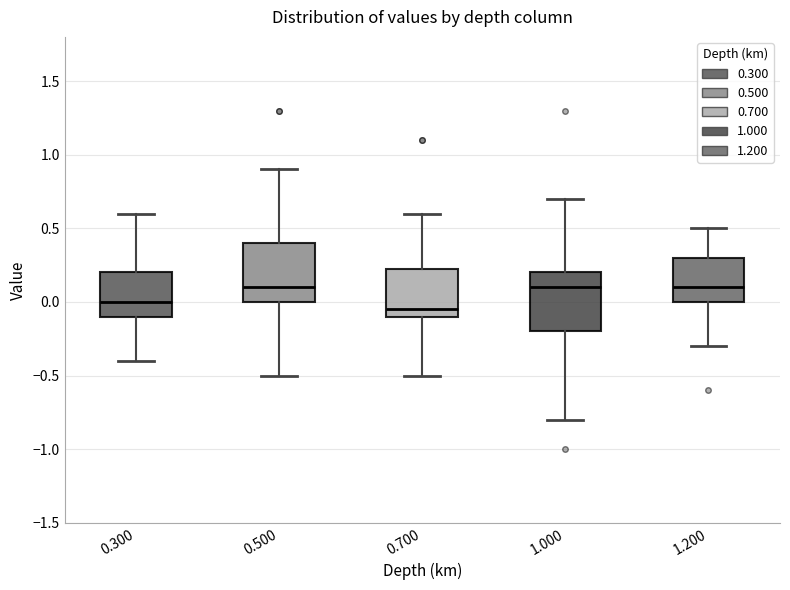

Reading left to right, transcribe this box plot: for each box, give where its median line is, the range the box spans, and where its two whiskers end, as read against the y-axis. The values are not printed on the chart, so give them approximately, as read against the axis.

0.300: median 0.00, box -0.10 to 0.20, whiskers -0.40 to 0.60
0.500: median 0.10, box 0.00 to 0.40, whiskers -0.50 to 0.90
0.700: median -0.05, box -0.10 to 0.25, whiskers -0.50 to 0.60
1.000: median 0.10, box -0.20 to 0.20, whiskers -0.80 to 0.70
1.200: median 0.10, box 0.00 to 0.30, whiskers -0.30 to 0.50